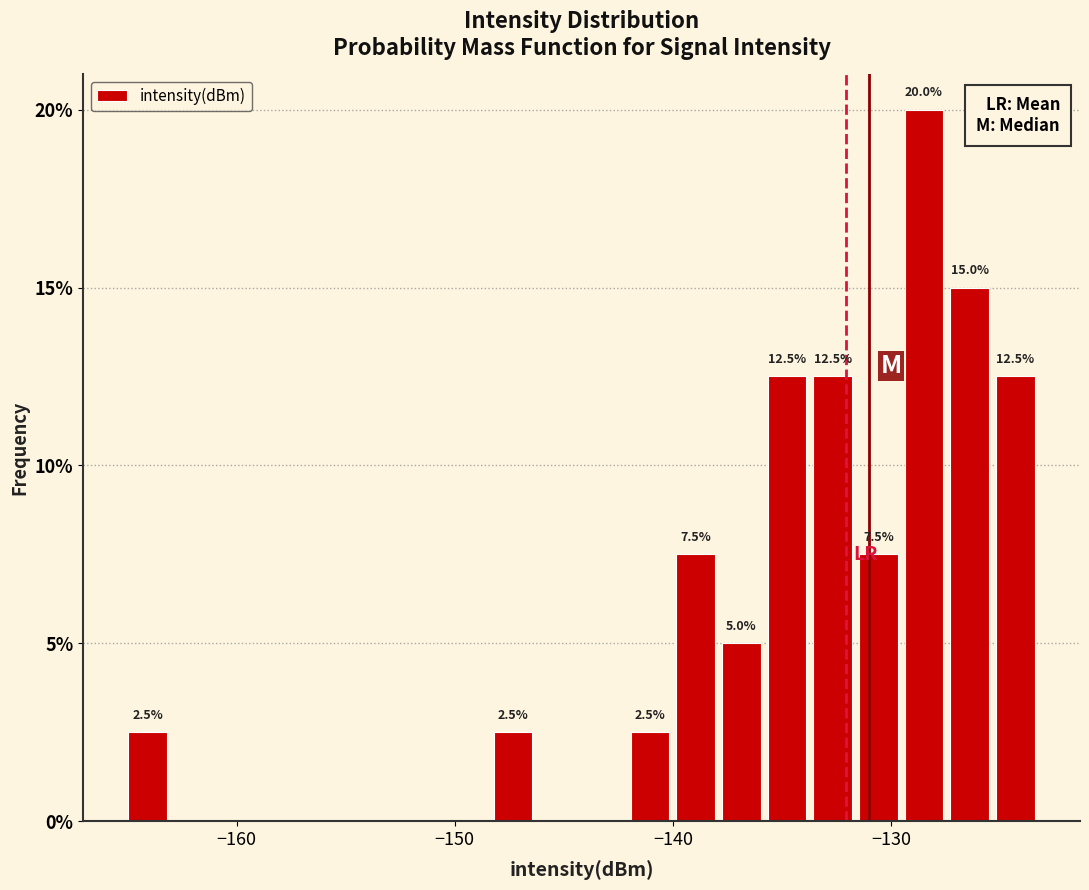

Around what value on the x-axis is the tallest bar? Give the approximate position of its centre, as read against the axis.

-128